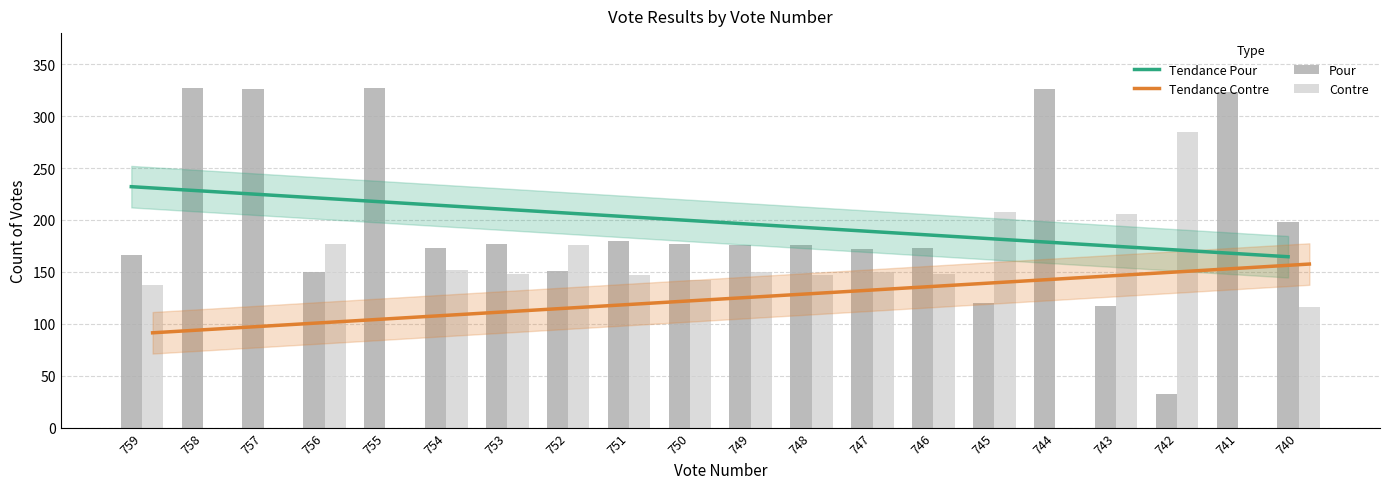

Does the chart contain any negative values?

No